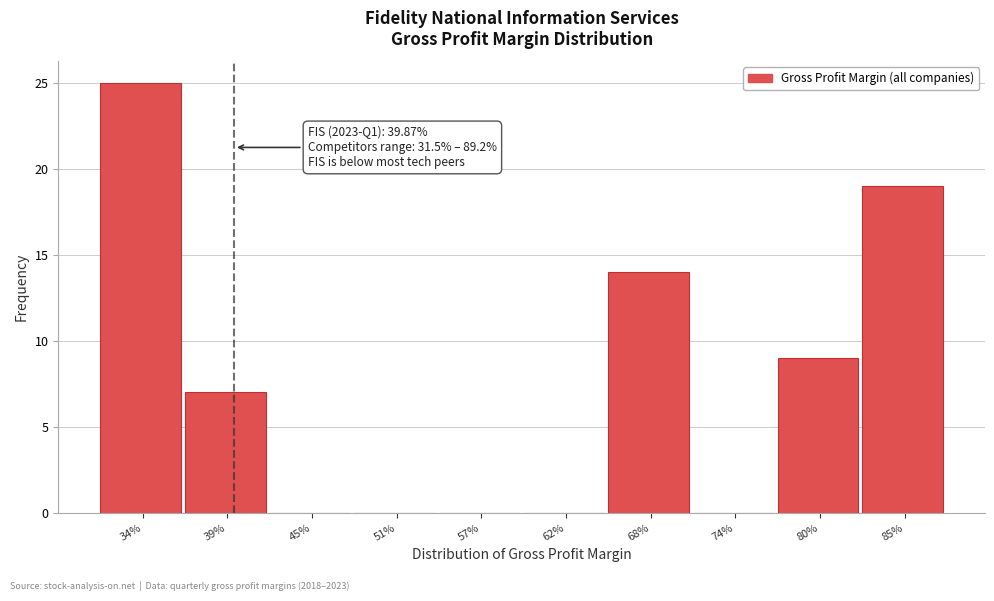

Reading right to left, extract all data points from this chart.

85%=19	80%=9	74%=0	68%=14	62%=0	57%=0	51%=0	45%=0	39%=7	34%=25